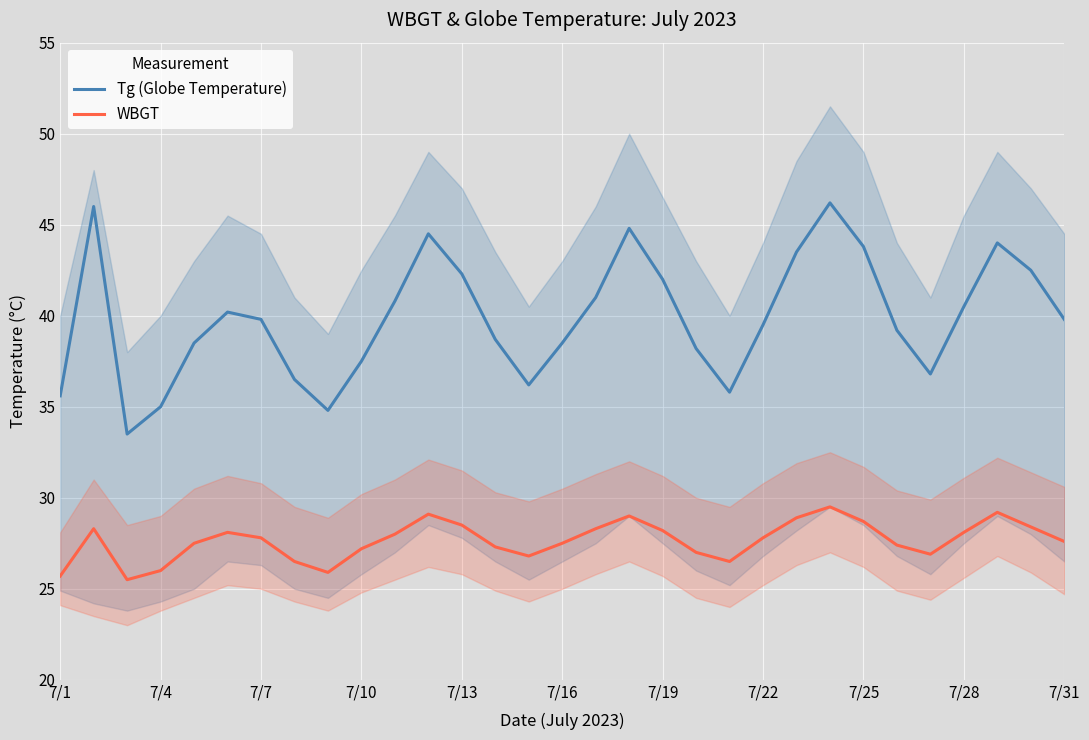

True or false: Tg (Globe Temperature) and WBGT intersect in this chart.

False